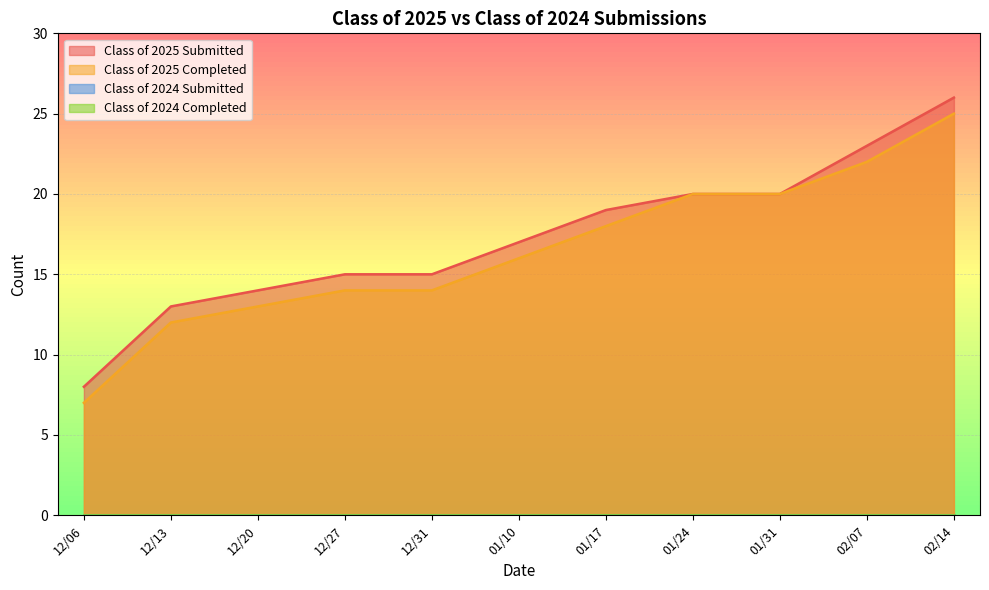

What is the value of the Class of 2025 Submitted point at the 1st from the left?

8